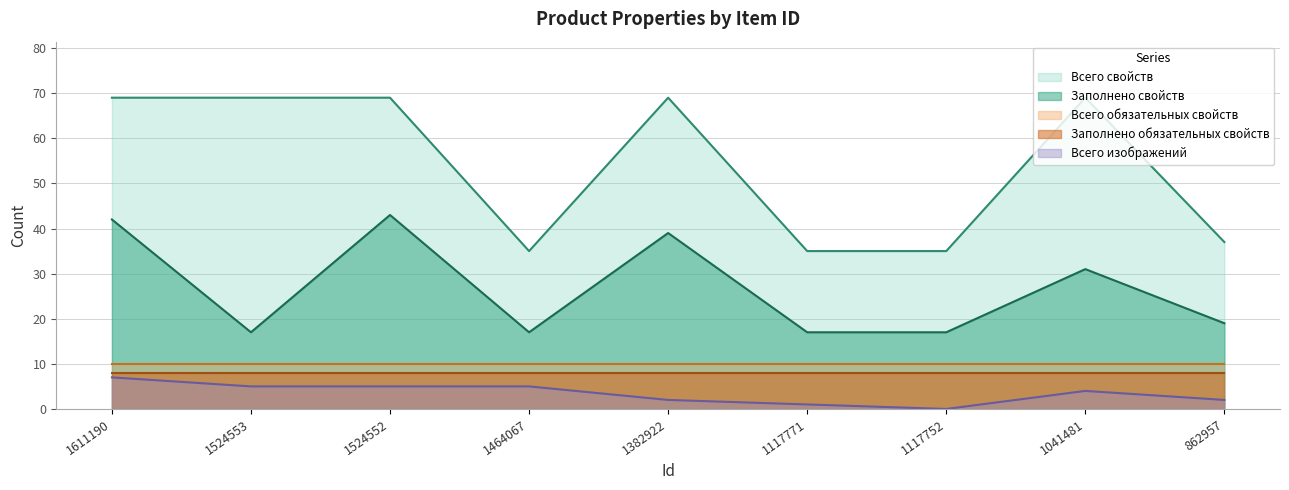

What are all the series names shown in the legend?

Всего свойств, Заполнено свойств, Всего обязательных свойств, Заполнено обязательных свойств, Всего изображений